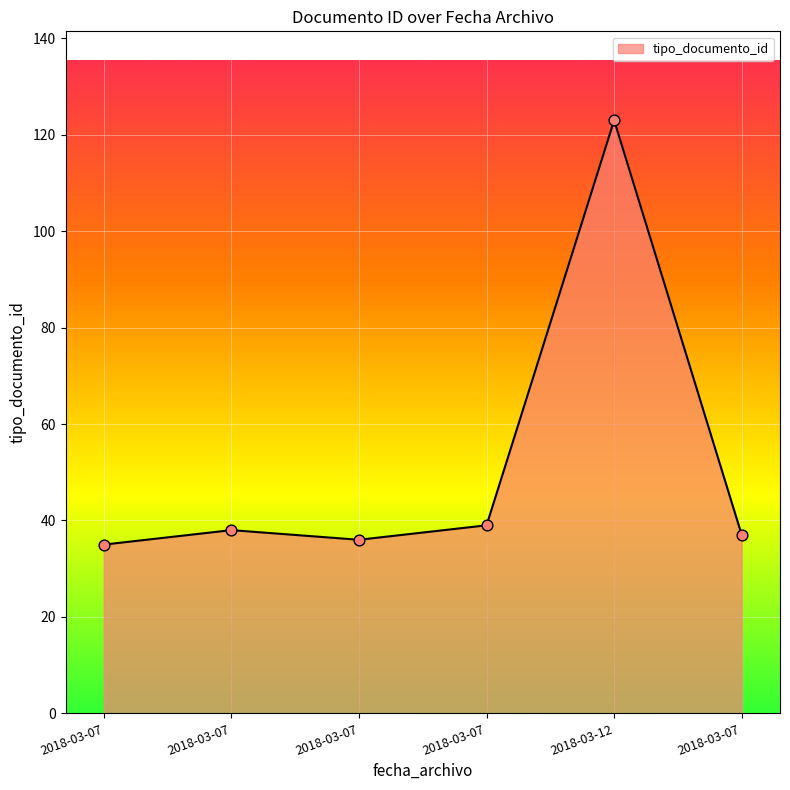

What is the change in value from 2018-03-07 to 2018-03-07?

+1